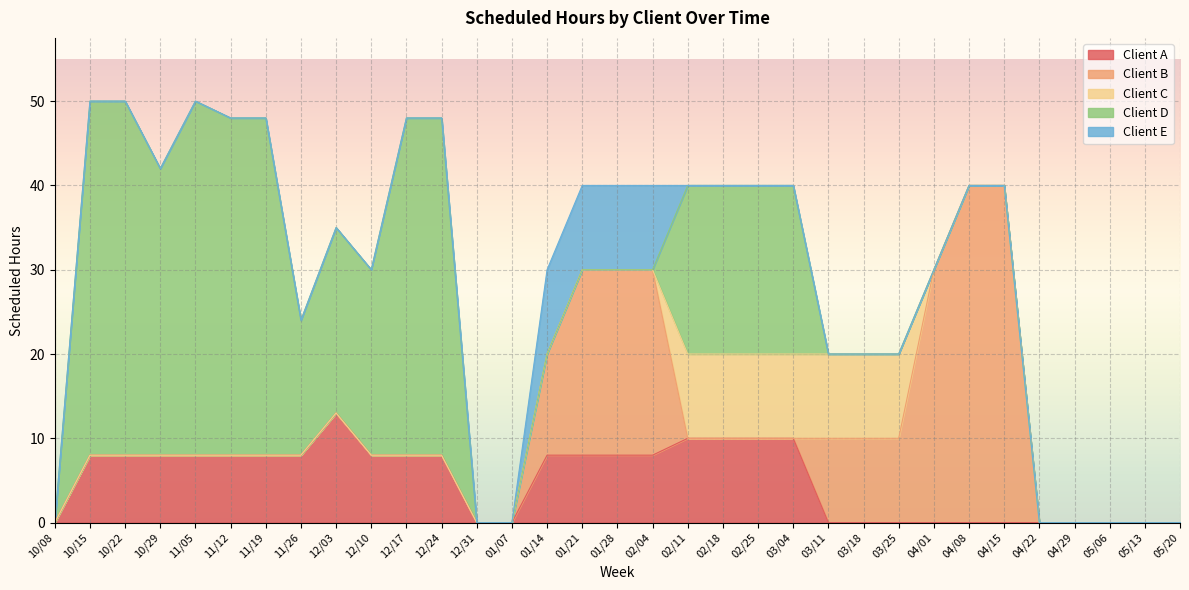

What is the highest value of the Client A series?

13